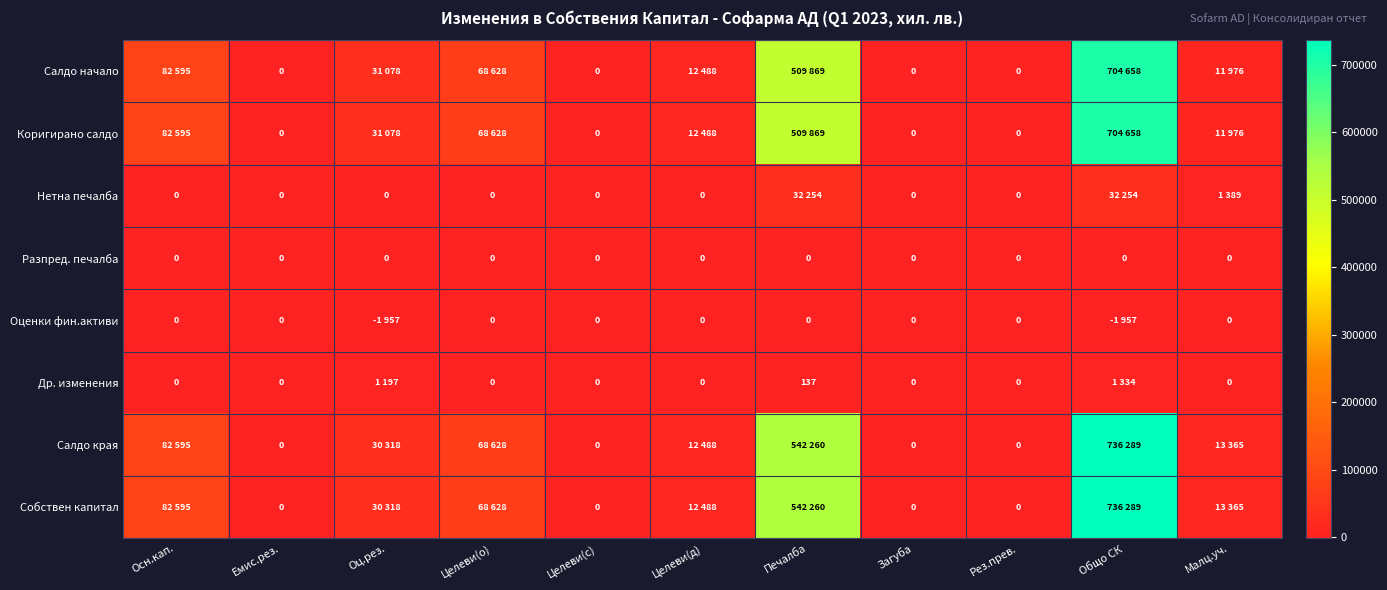

How many values in the Нетна печалба series exceed 0?

3